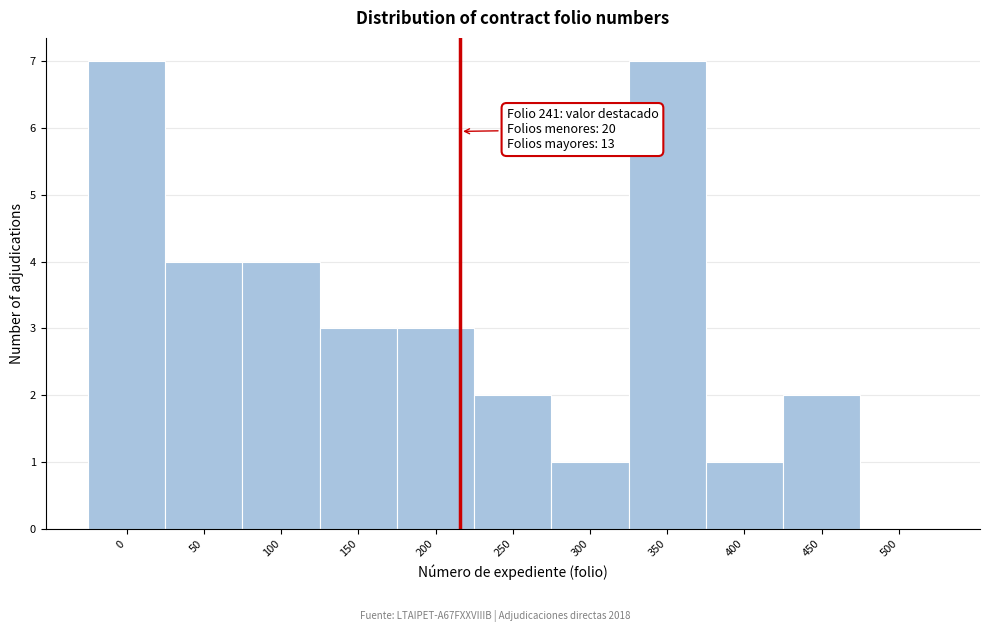

Reading right to left, list all the values displayed in this chart.

500=0	450=2	400=1	350=7	300=1	250=2	200=3	150=3	100=4	50=4	0=7